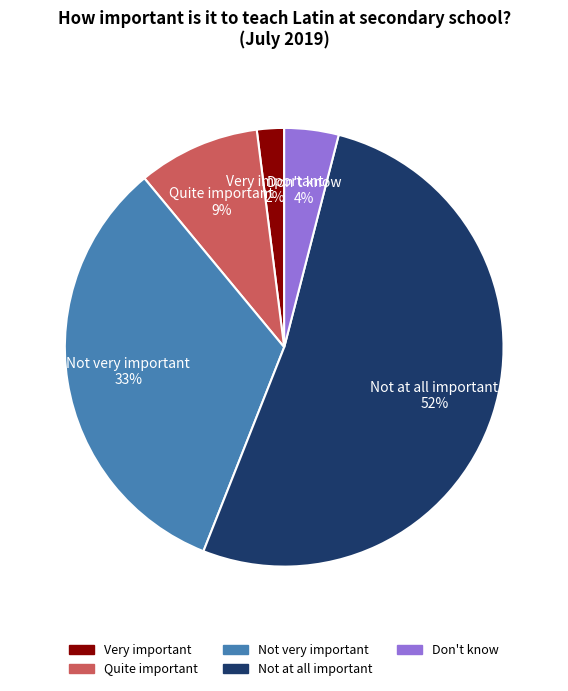

Which category has the smallest portion of the pie?

Very important